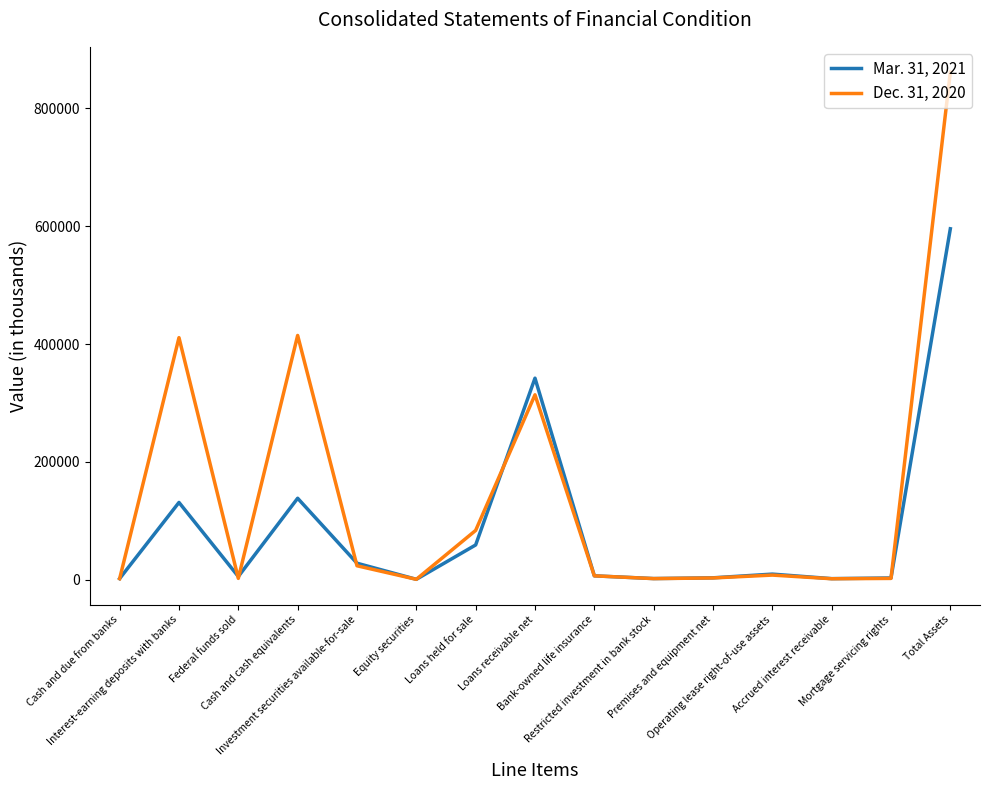

Rank the series by their average value, from highest to lowest.

Dec. 31, 2020, Mar. 31, 2021